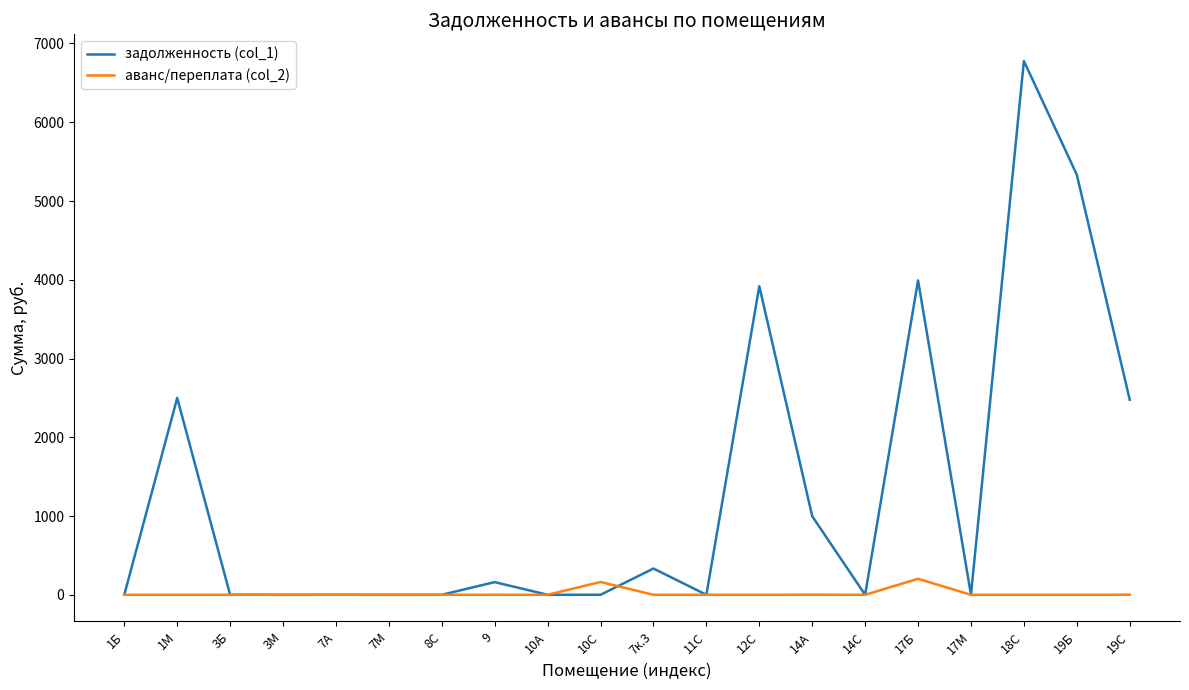

What is the maximum value for аванс/переплата (col_2)?

202.7